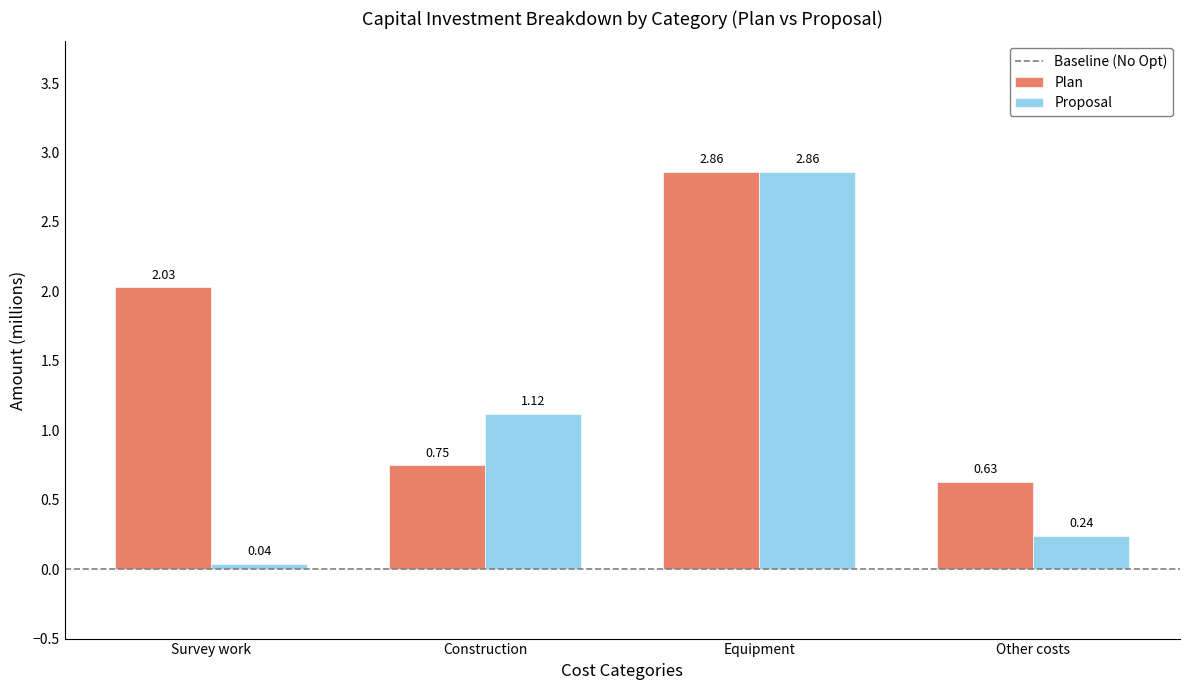

Rank the categories by Proposal value from highest to lowest.

Equipment, Construction, Other costs, Survey work